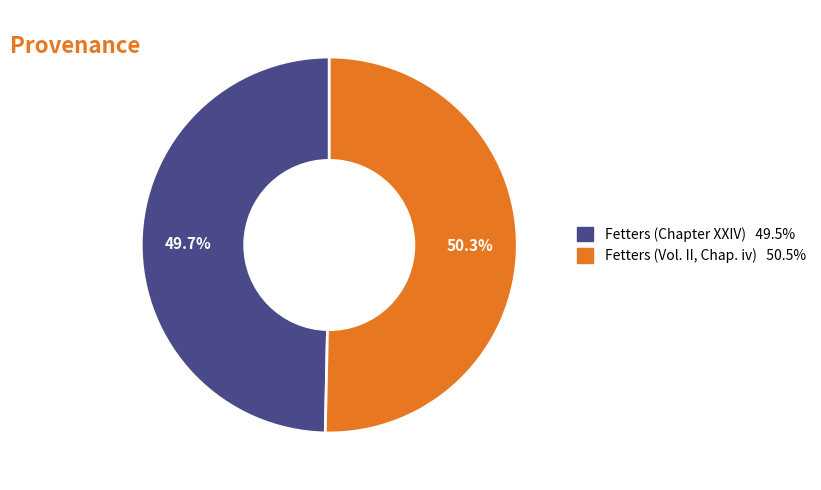

The Fetters (Chapter XXIV) slice represents 50% of the pie. True or false?

True